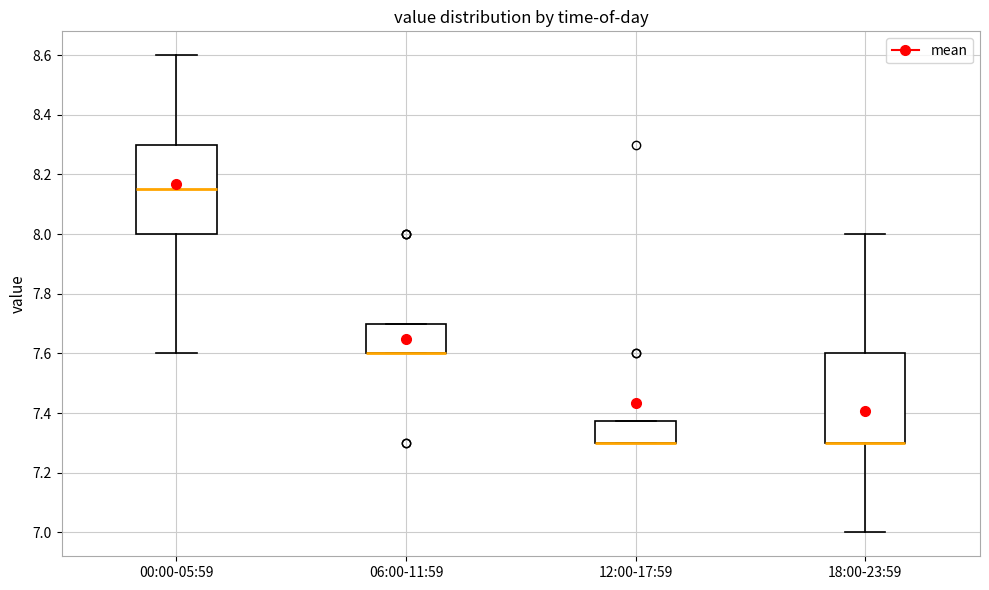

Reading left to right, read every box against the y-axis: the position of its median line, the range the box covers, and the ends of its whiskers. The values are not printed on the chart, so give them approximately, as read against the axis.

00:00-05:59: median 8.16, box 8.00 to 8.30, whiskers 7.60 to 8.60
06:00-11:59: median 7.60 (drawn on the box's lower edge), box 7.60 to 7.70, whiskers 7.60 to 7.70
12:00-17:59: median 7.30 (drawn on the box's lower edge), box 7.30 to 7.38, whiskers 7.30 to 7.38
18:00-23:59: median 7.30 (drawn on the box's lower edge), box 7.30 to 7.60, whiskers 7.00 to 8.00